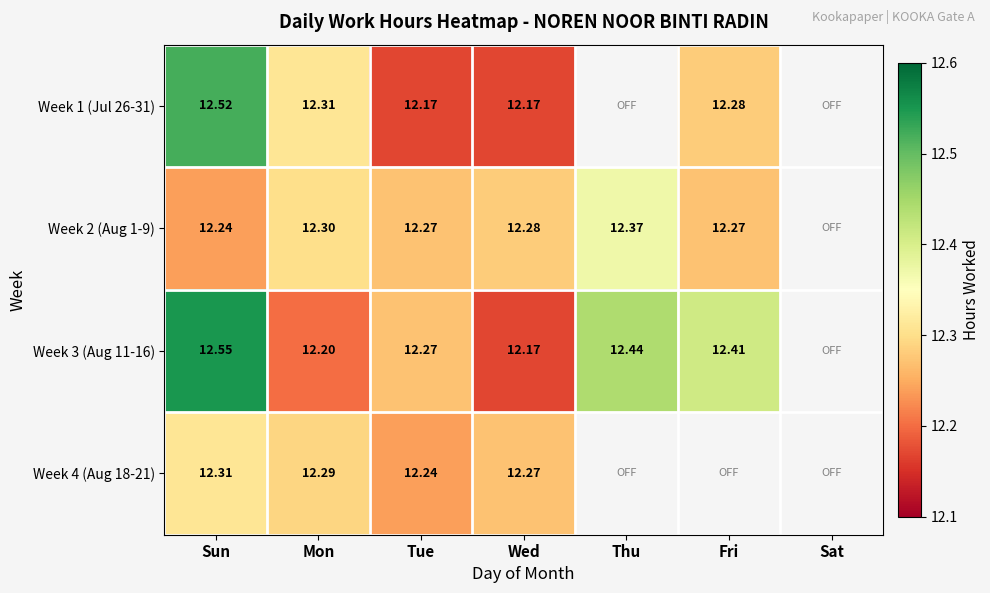

What is the spread (max minus min) of values at Fri?

0.1